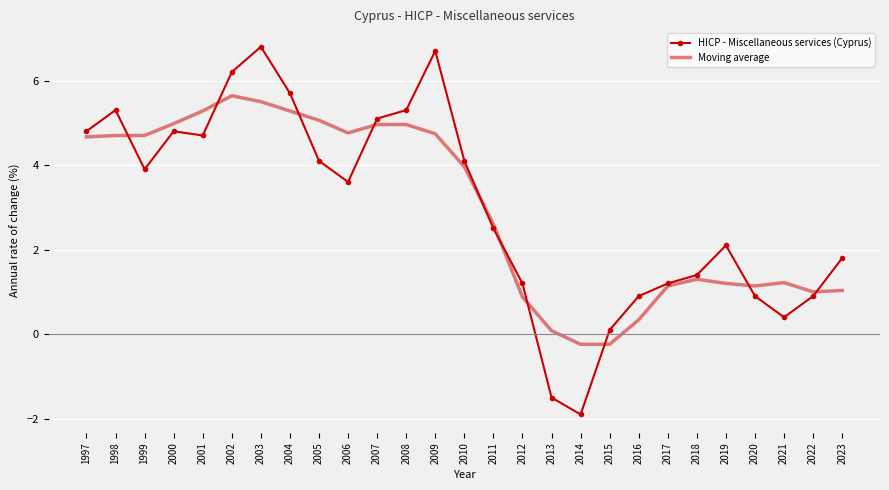

Read the HICP - Miscellaneous services (Cyprus) value at 2021.

0.4